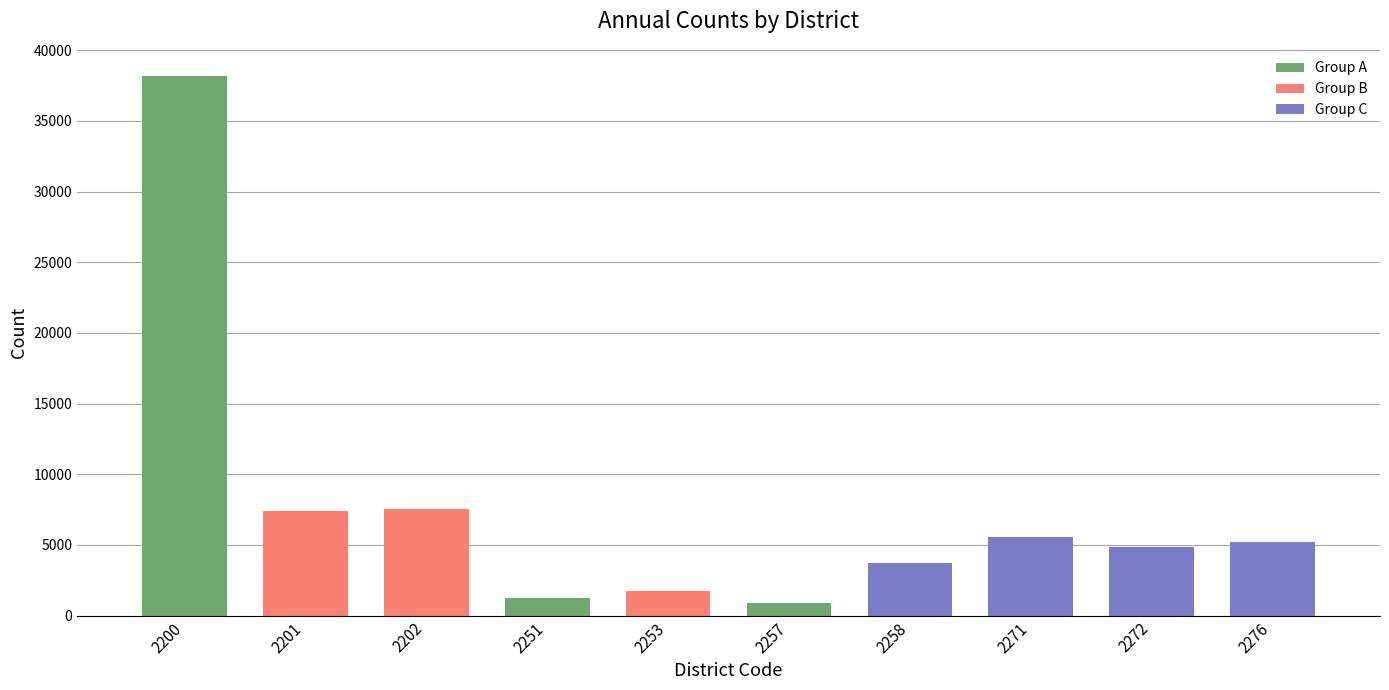

What value does the data have at 2257?

896